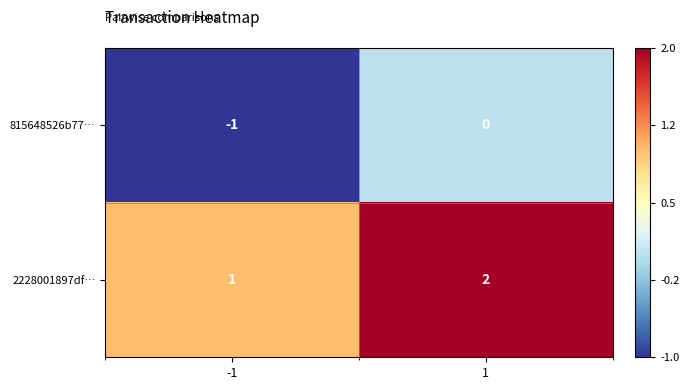

Which series has the largest total across all categories?

2228001897df…